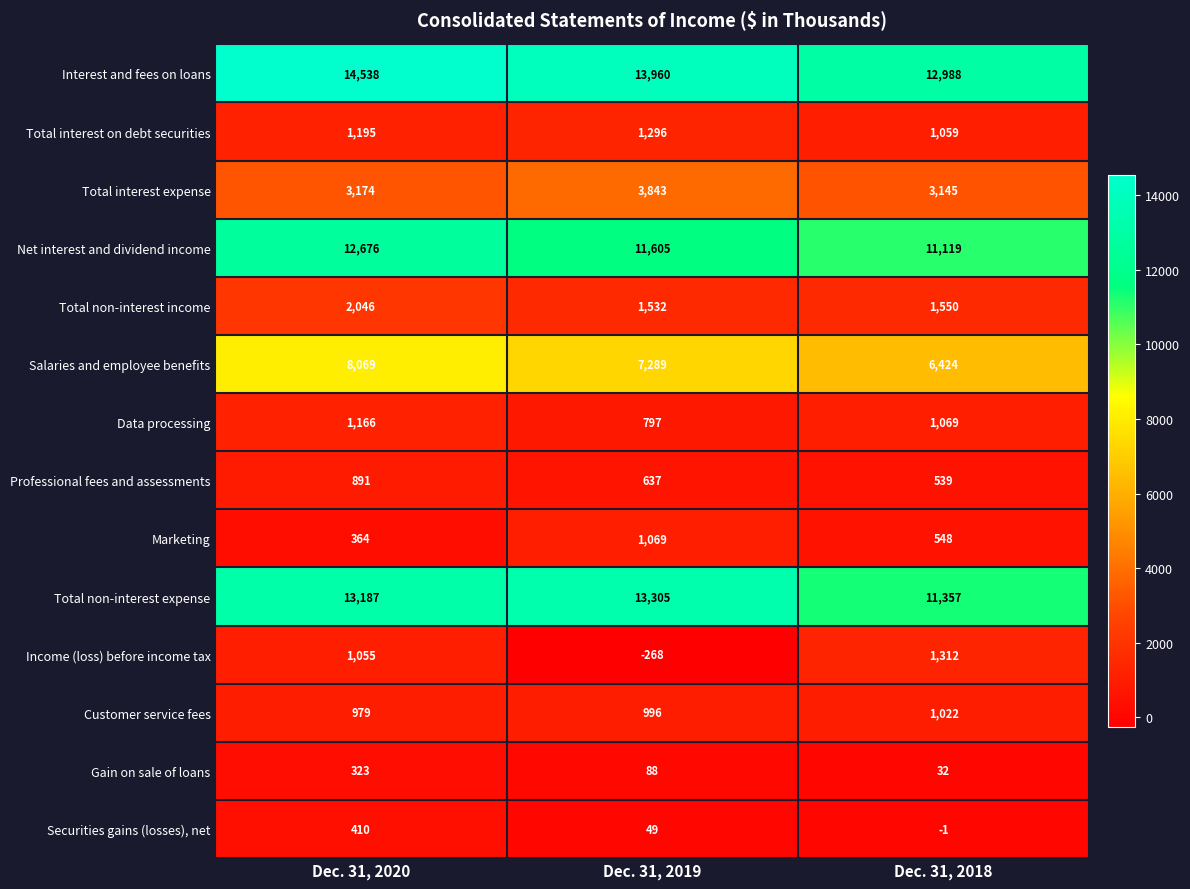

At which category is the sum across all series the highest?

Dec. 31, 2020